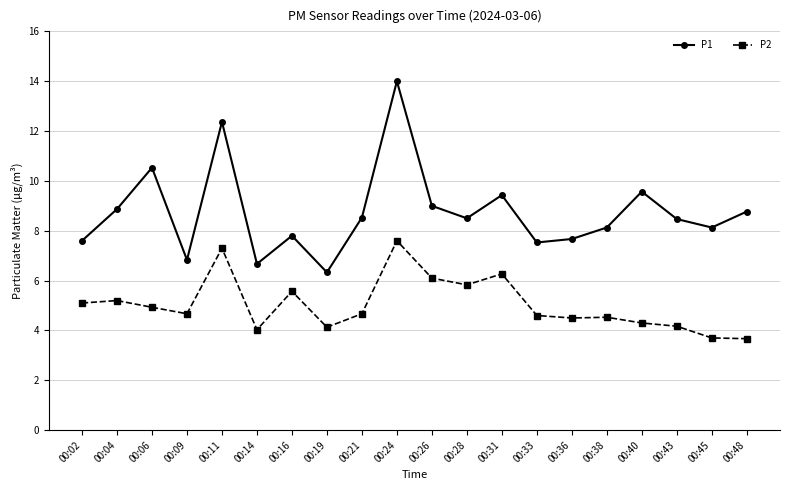

How many interior local valleys does the P1 series have?

6